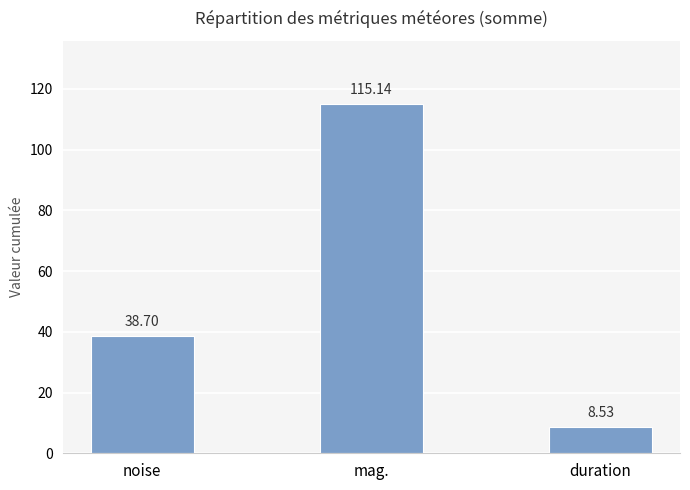

The chart shows a value of 115.1 at mag.. True or false?

True